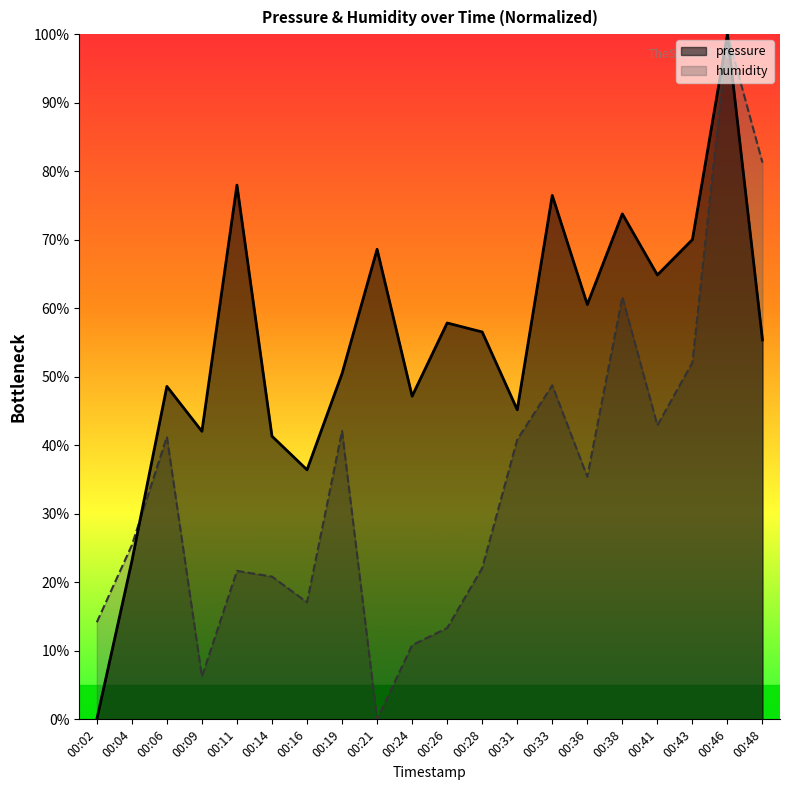

Between which two adjacent categories do humidity and pressure first intersect?

00:04 and 00:06